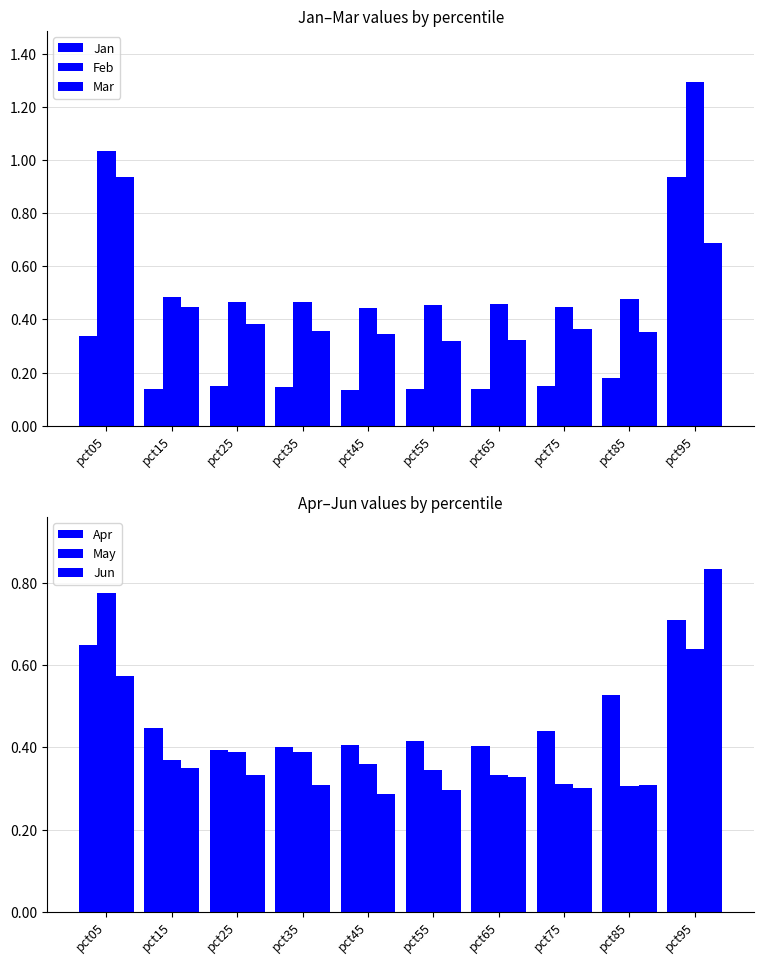

At pct85, list the series in order from largest to smallest.

Apr, Feb, Mar, Jun, May, Jan